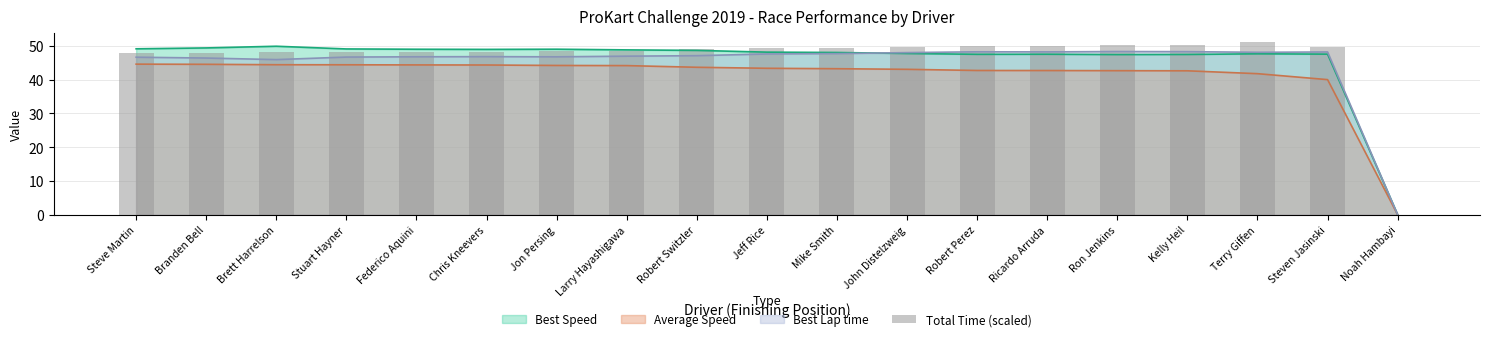

Reading right to left, what are all the values shown in this chart?

0.0	49.6	51.2	50.2	50.1	50.1	50.1	49.7	49.4	49.3	49.0	48.4	48.4	48.2	48.2	48.1	48.1	48.0	47.9